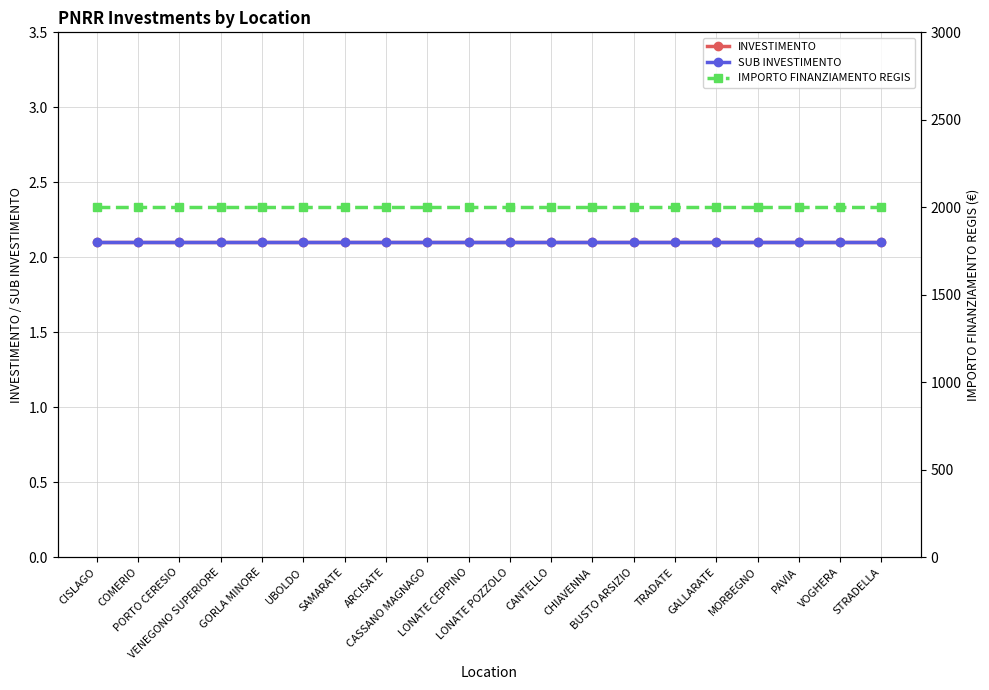

What is the total value across all series at CASSANO MAGNAGO?

2004.2